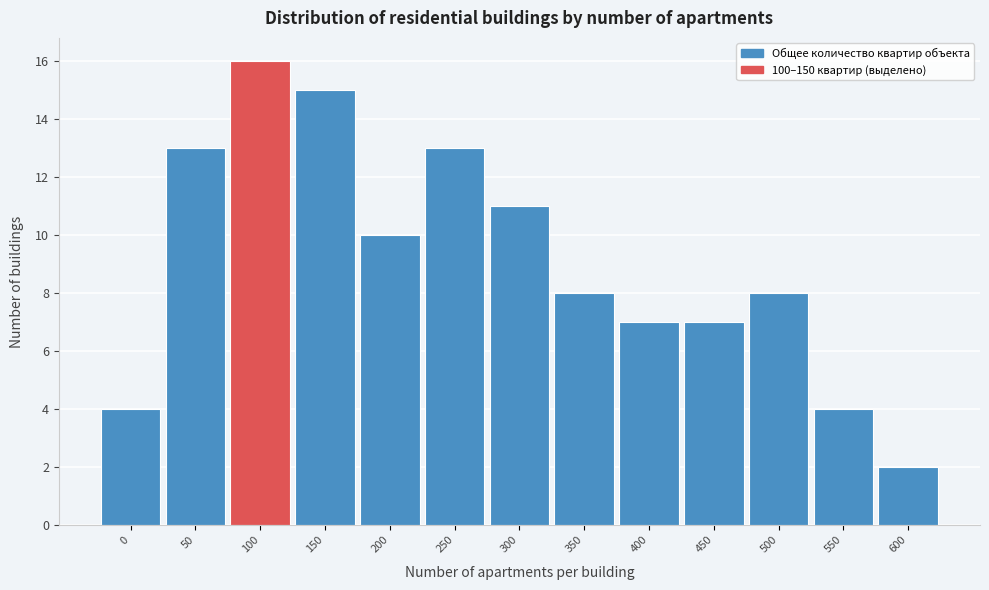

Reading left to right, list all the values displayed in this chart.

4	13	16	15	10	13	11	8	7	7	8	4	2